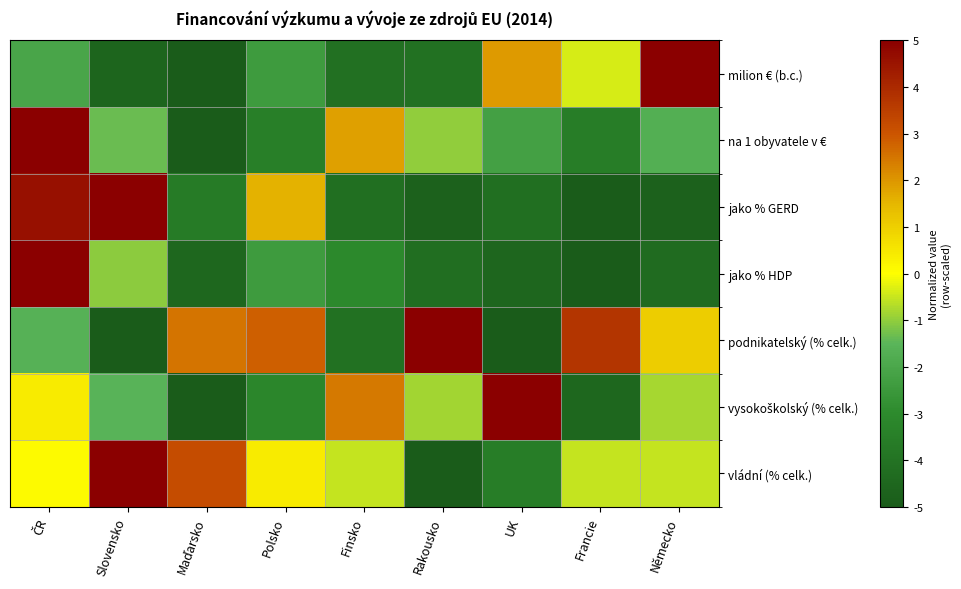

What is the total value across all series at ČR?

11.4